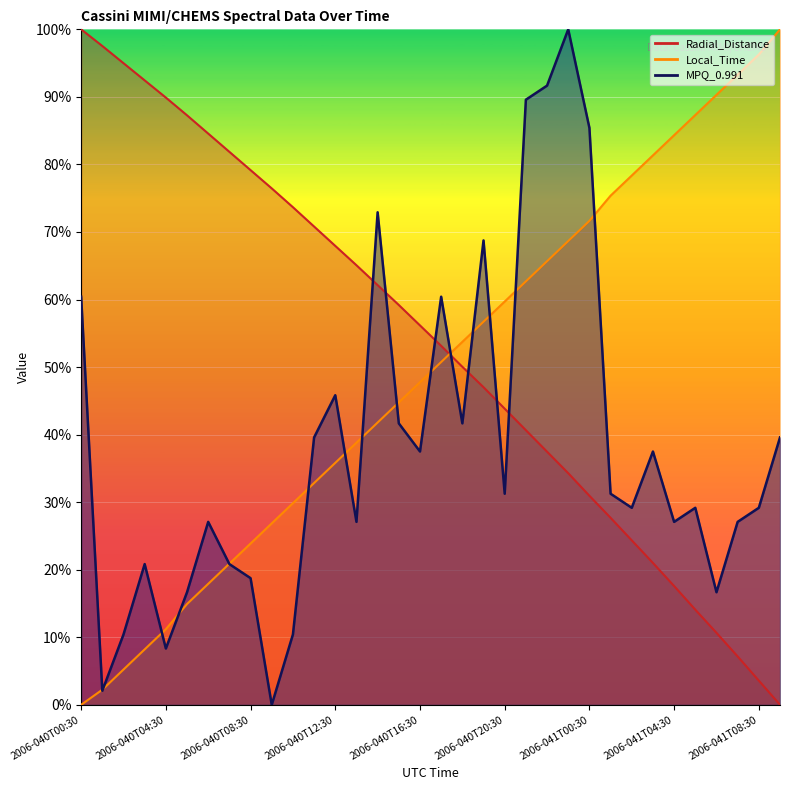

What is the sum of the MPQ_0.991 values at 2006-041T02:30 and 2006-040T08:30?

0.5